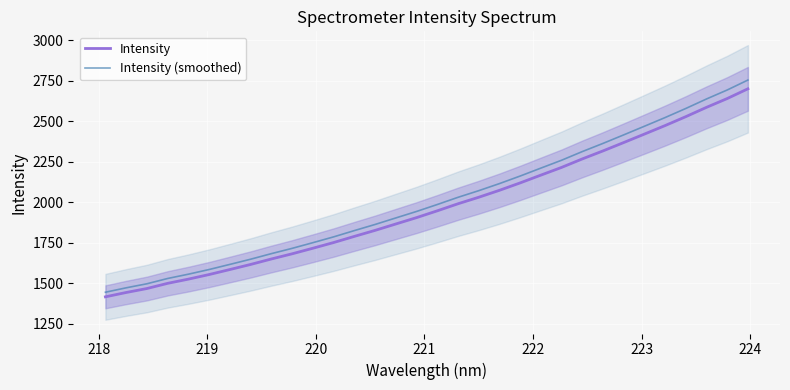

Which series has the largest range (max minus min)?

Intensity (smoothed)